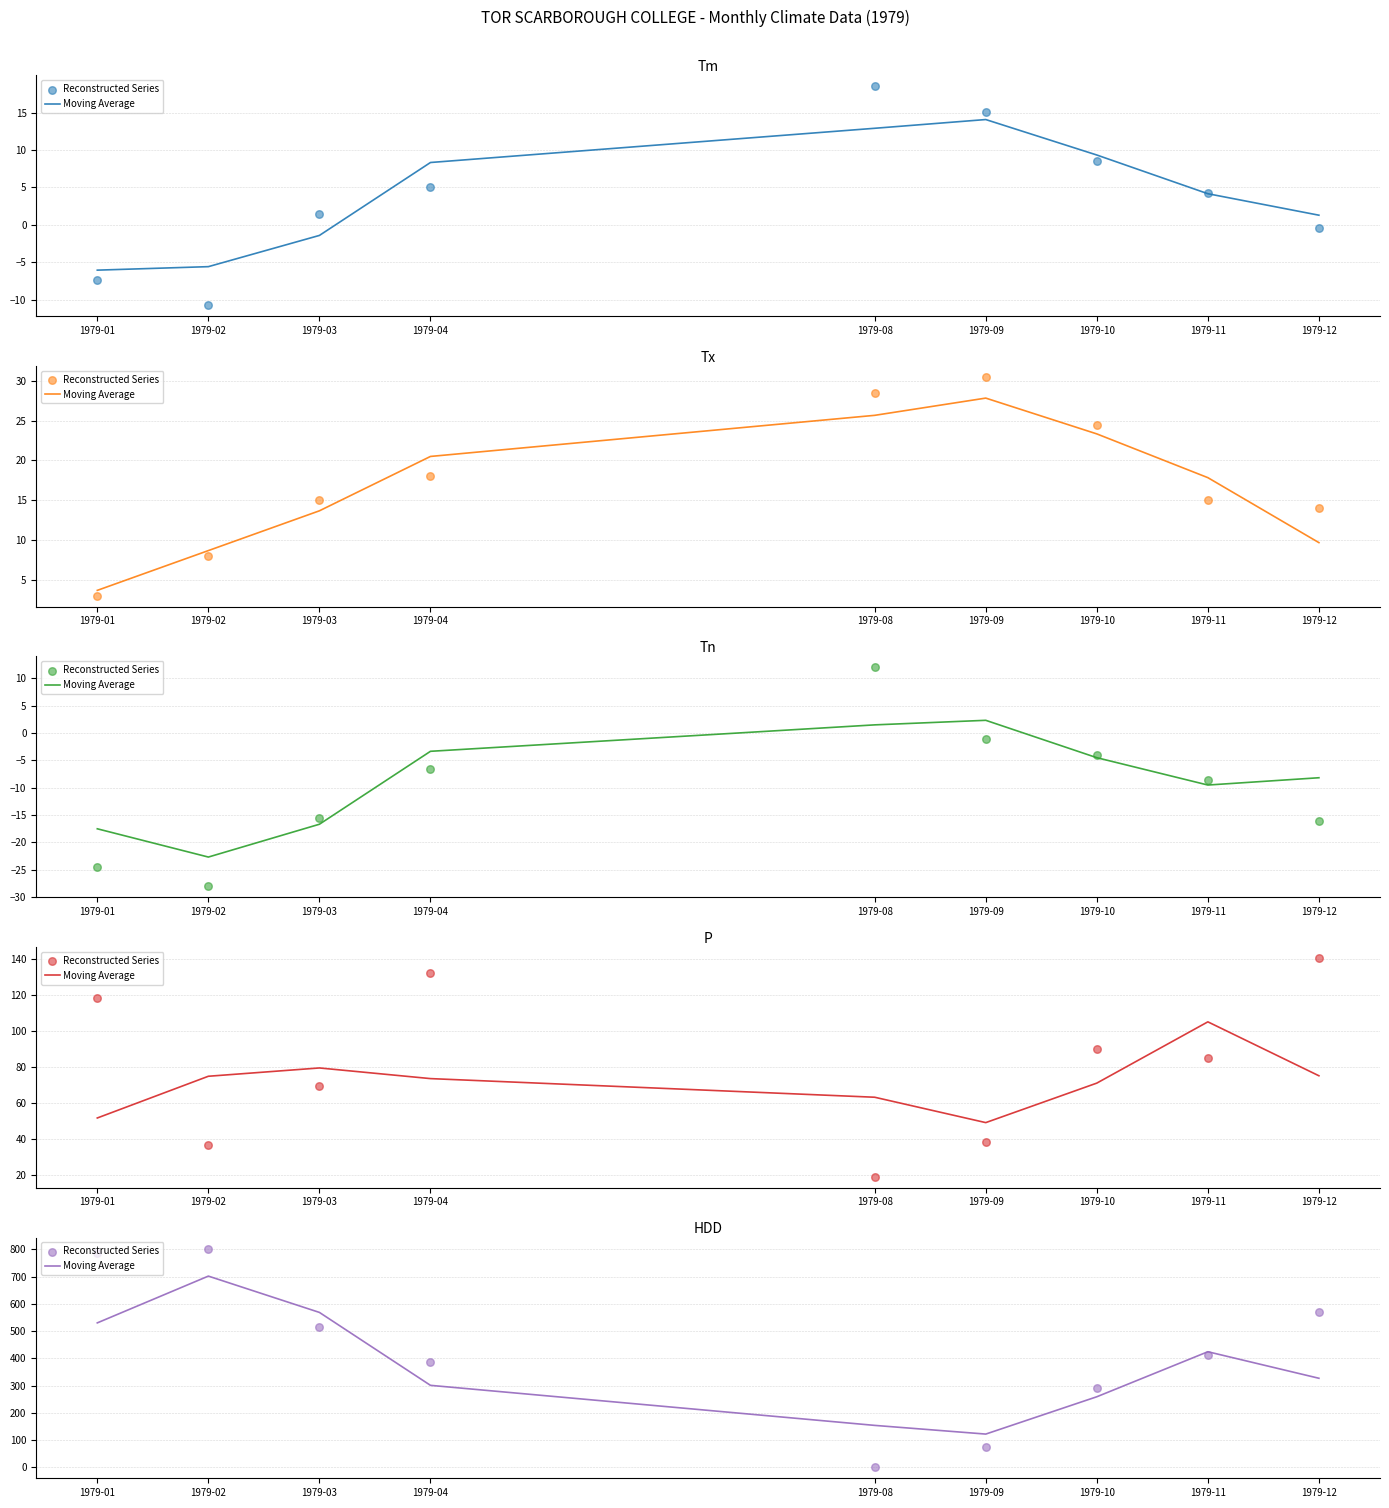

What are all the series names shown in the legend?

Moving Average, Reconstructed Series